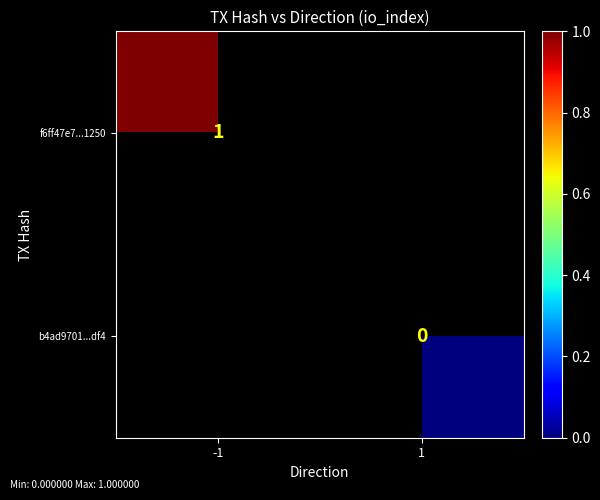

Is it true that f6ff47e7...1250 equals 2 at -1?

False